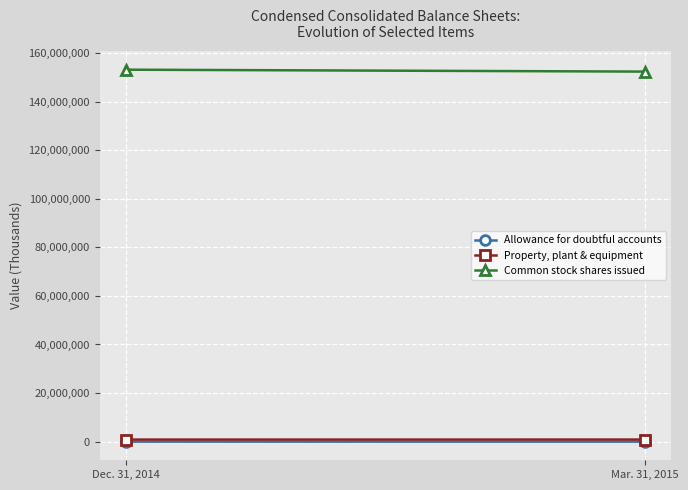

What position from the right is Dec. 31, 2014?

2